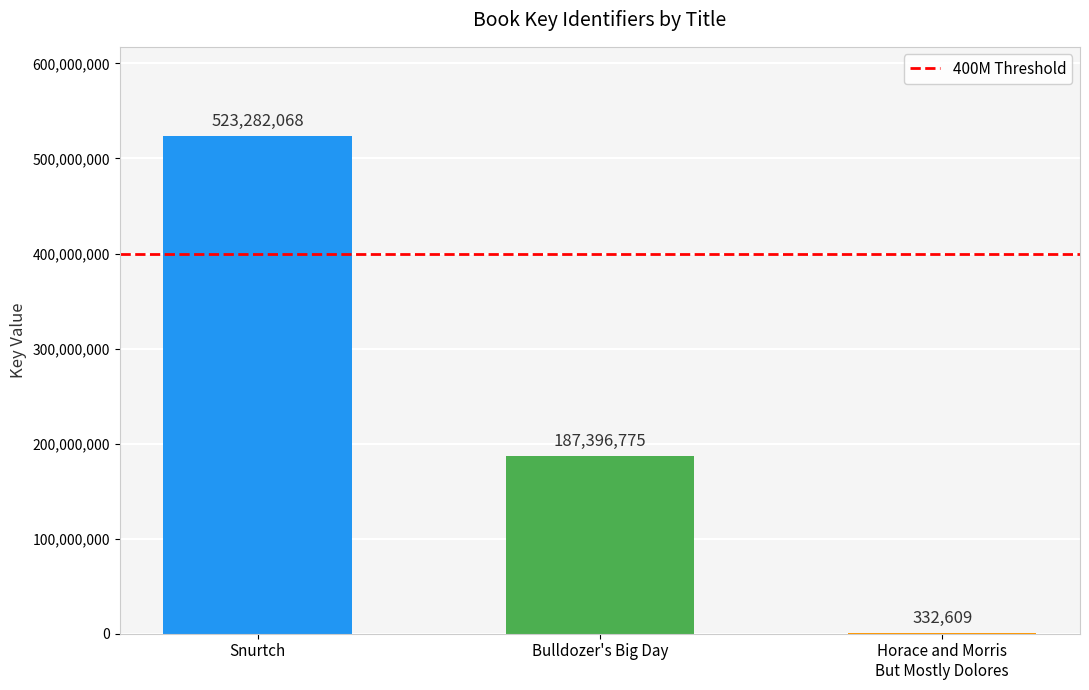

Between Bulldozer's Big Day and Snurtch, which is larger?

Snurtch